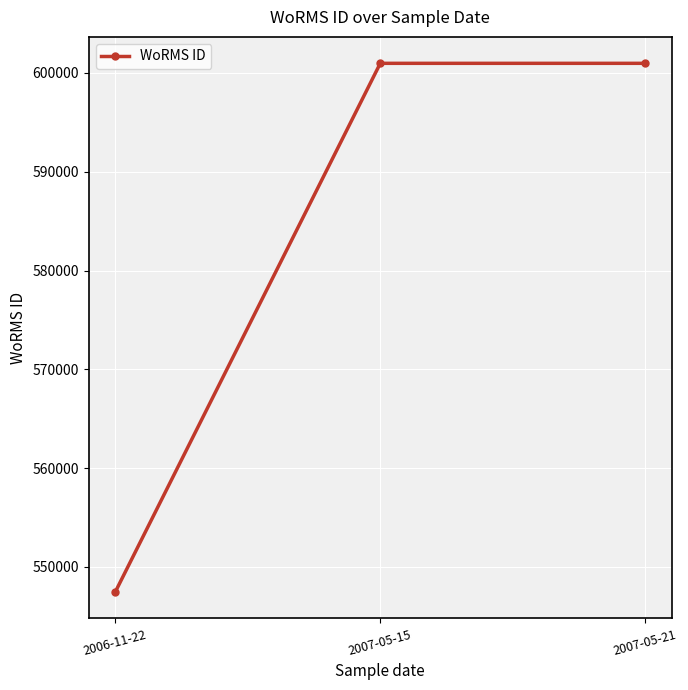

Between 2007-05-15 and 2006-11-22, which is larger?

2007-05-15